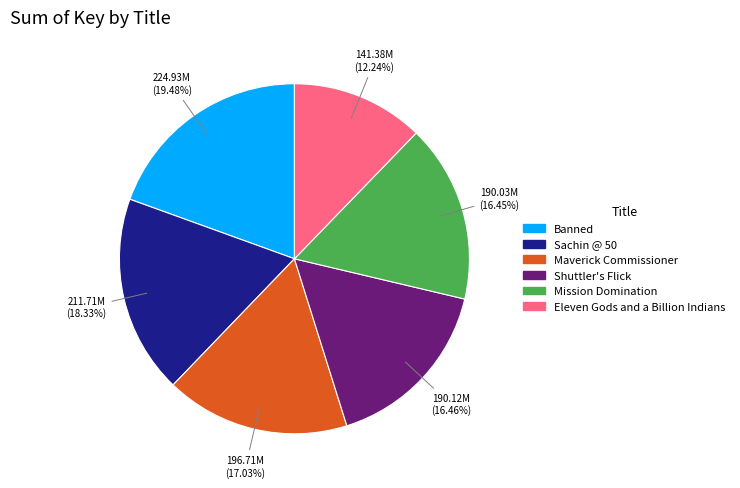

What percentage do Mission Domination and Shuttler's Flick together represent?

32.9%